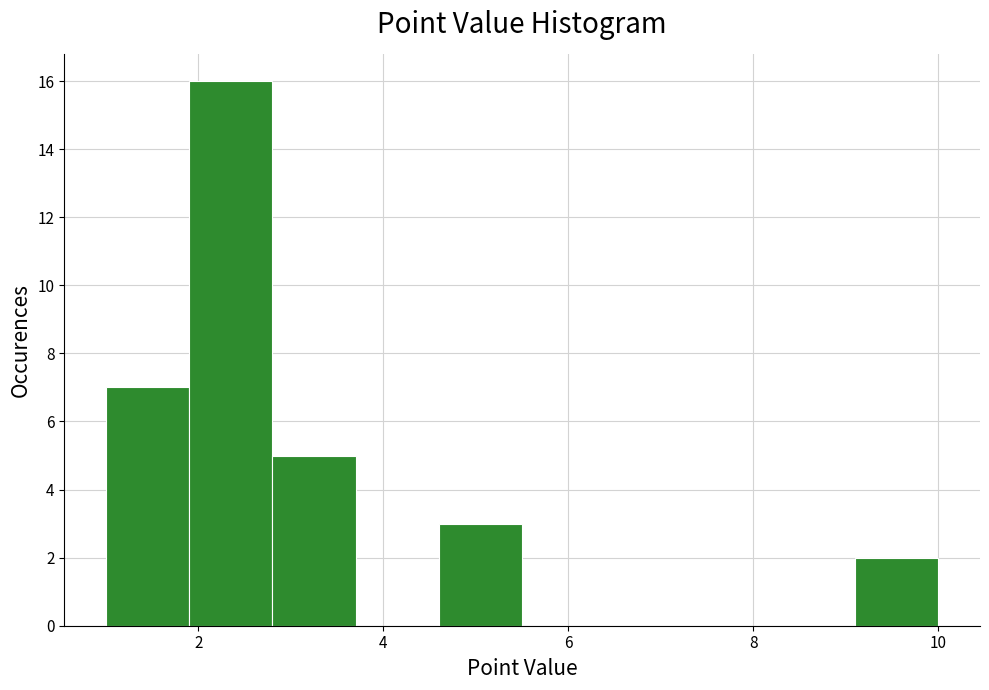

Reading left to right, list every bar in this chart as the range it spans on the x-axis followed by its height. Neither the bar edges nor the heights are printed on the chart, so give them approximately, as read against the axes.

1.0 to 1.9: 7
1.9 to 2.8: 16
2.8 to 3.7: 5
3.7 to 4.6: 0
4.6 to 5.5: 3
5.5 to 6.4: 0
6.4 to 7.3: 0
7.3 to 8.2: 0
8.2 to 9.1: 0
9.1 to 10.0: 2